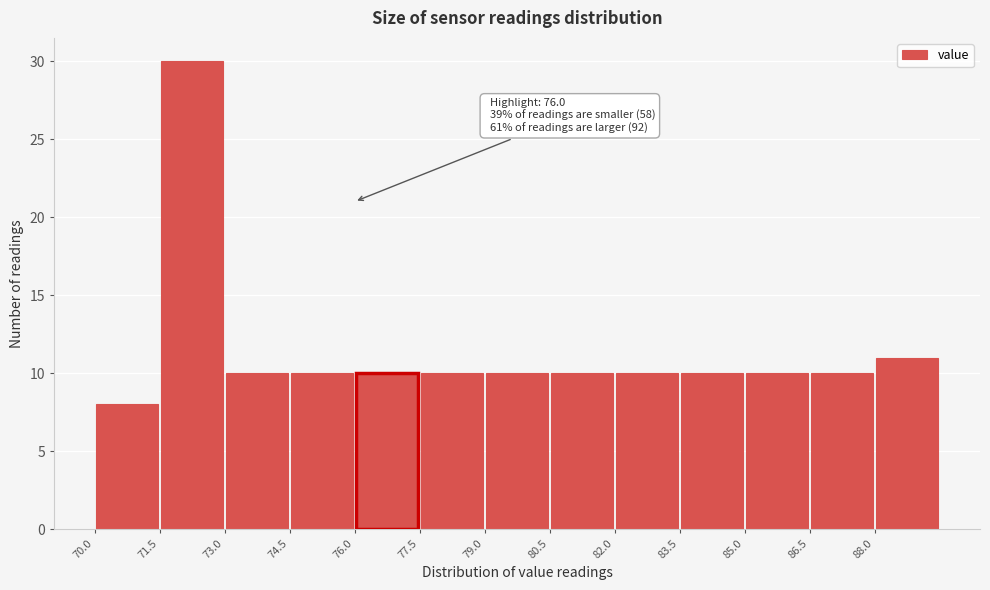

Which range on the x-axis has the tallest bar?

71.5 to 73.0